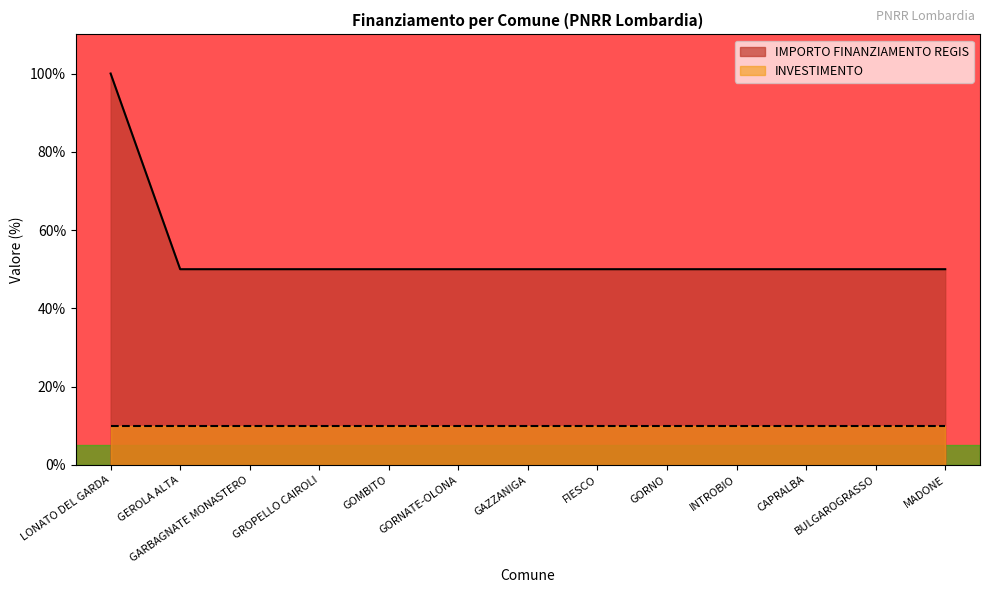

The value at GORNO is 68. True or false?

False